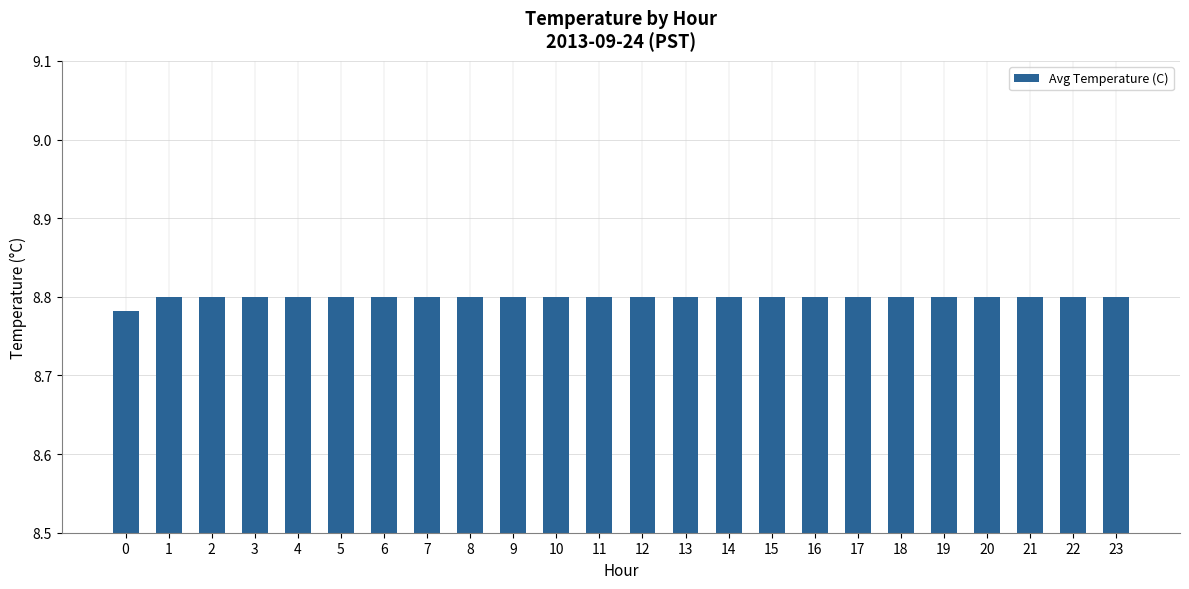

The chart shows a value of 8.8 at 13. True or false?

True